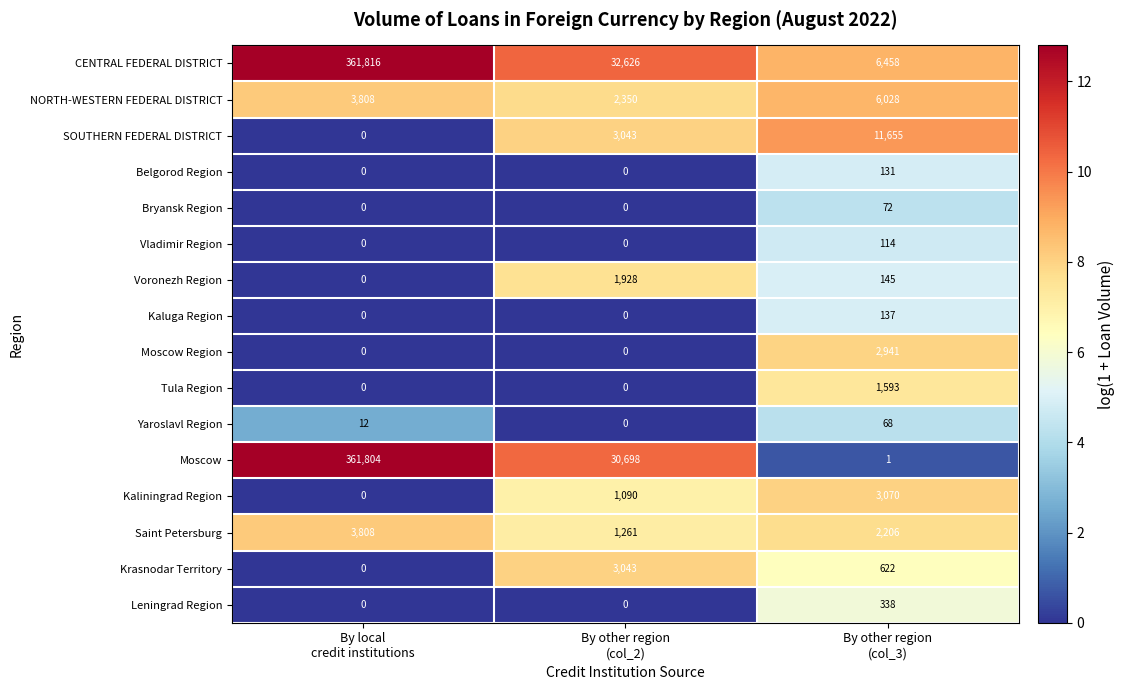

Rank the series by their maximum value, from lowest to highest.

Yaroslavl Region, Bryansk Region, Vladimir Region, Belgorod Region, Kaluga Region, Leningrad Region, Tula Region, Voronezh Region, Moscow Region, Krasnodar Territory, Kaliningrad Region, Saint Petersburg, NORTH-WESTERN FEDERAL DISTRICT, SOUTHERN FEDERAL DISTRICT, Moscow, CENTRAL FEDERAL DISTRICT